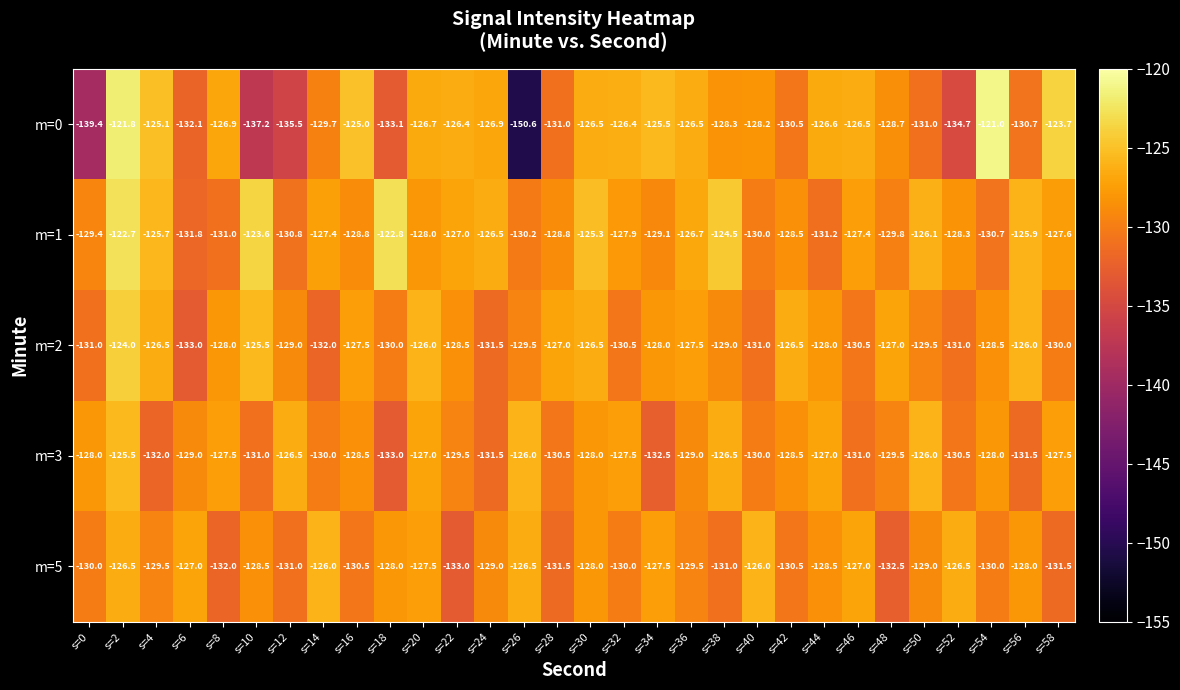

Which label corresponds to the largest value in the chart?

s=54